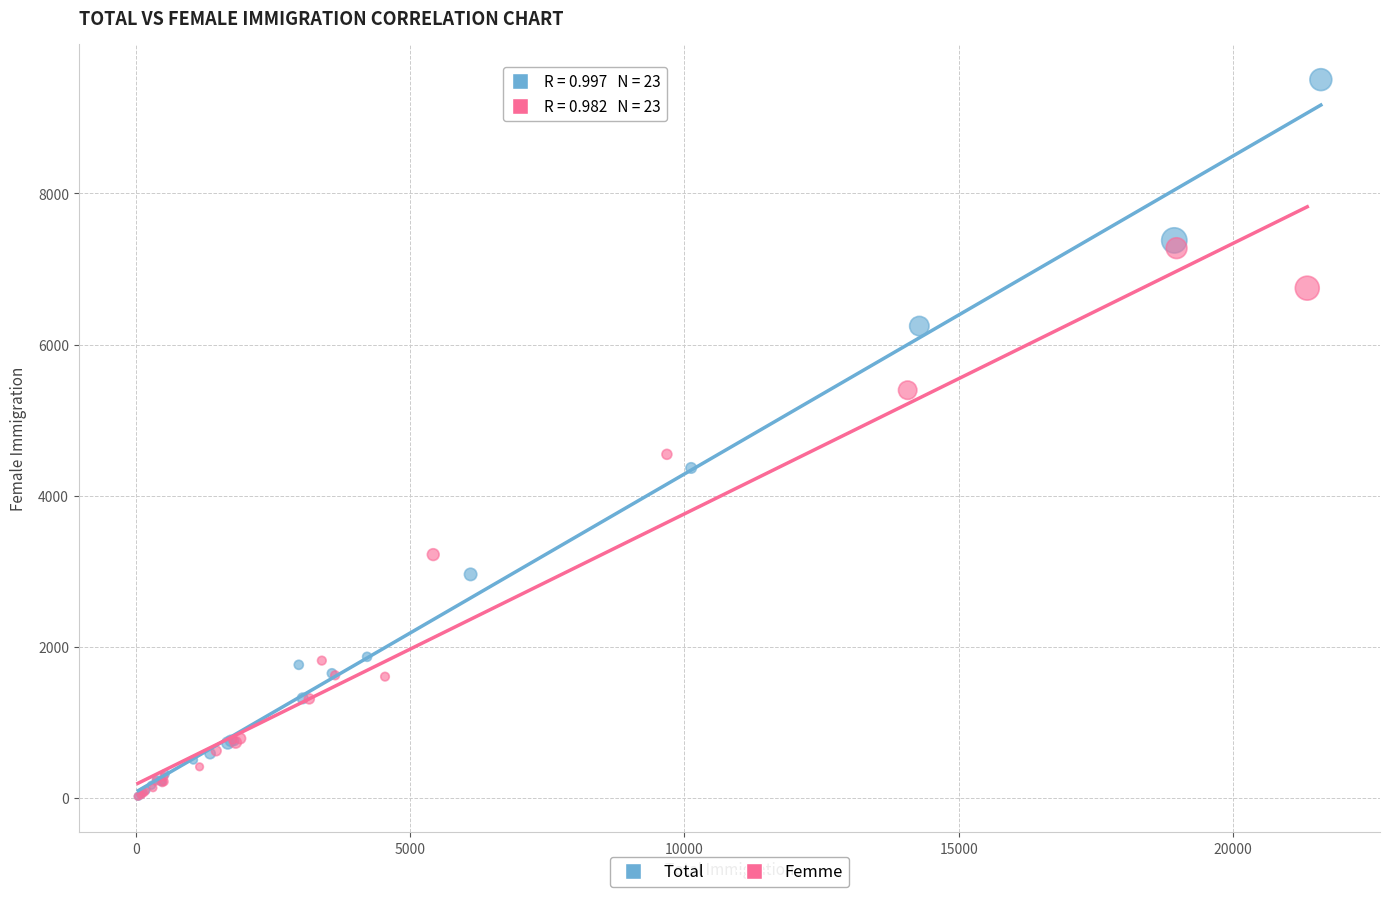

Which series reaches the maximum Y coordinate?

Total